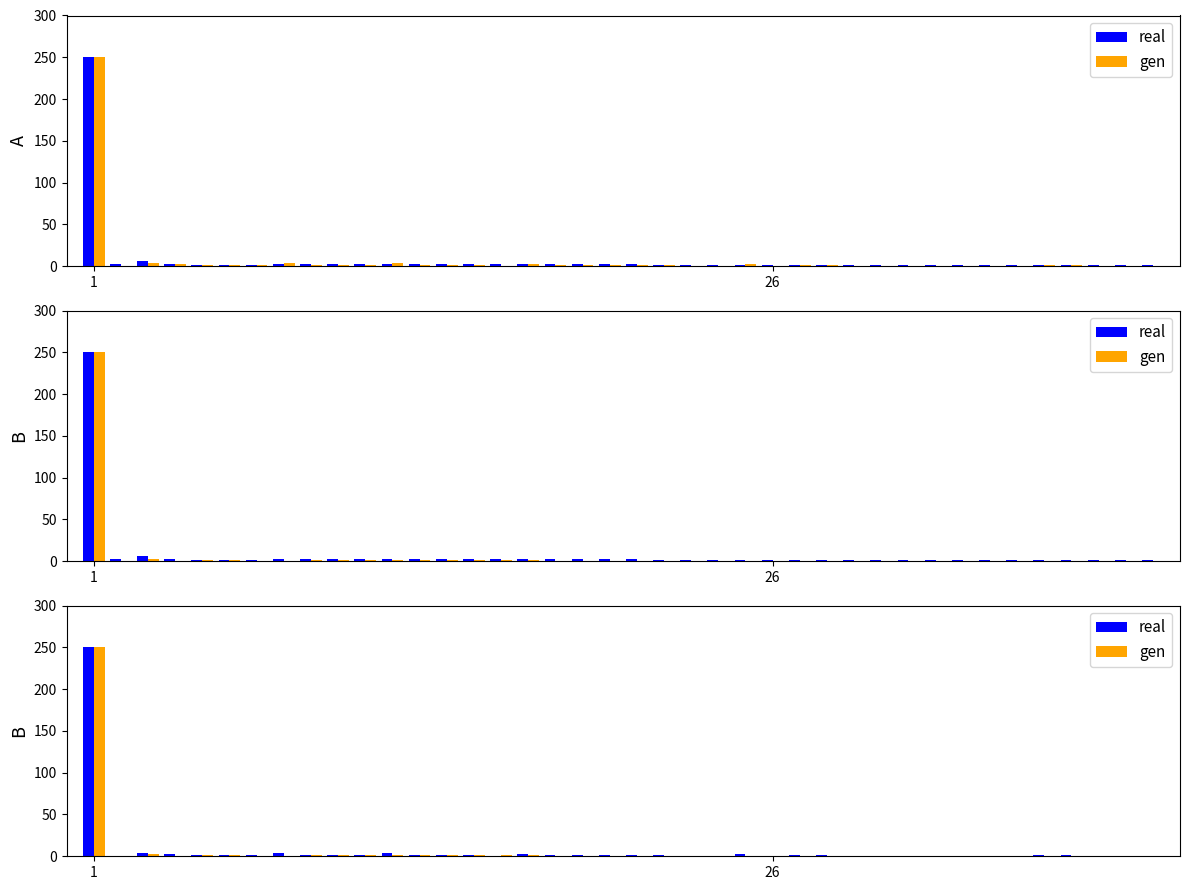

At which category is the sum across all series the highest?

1